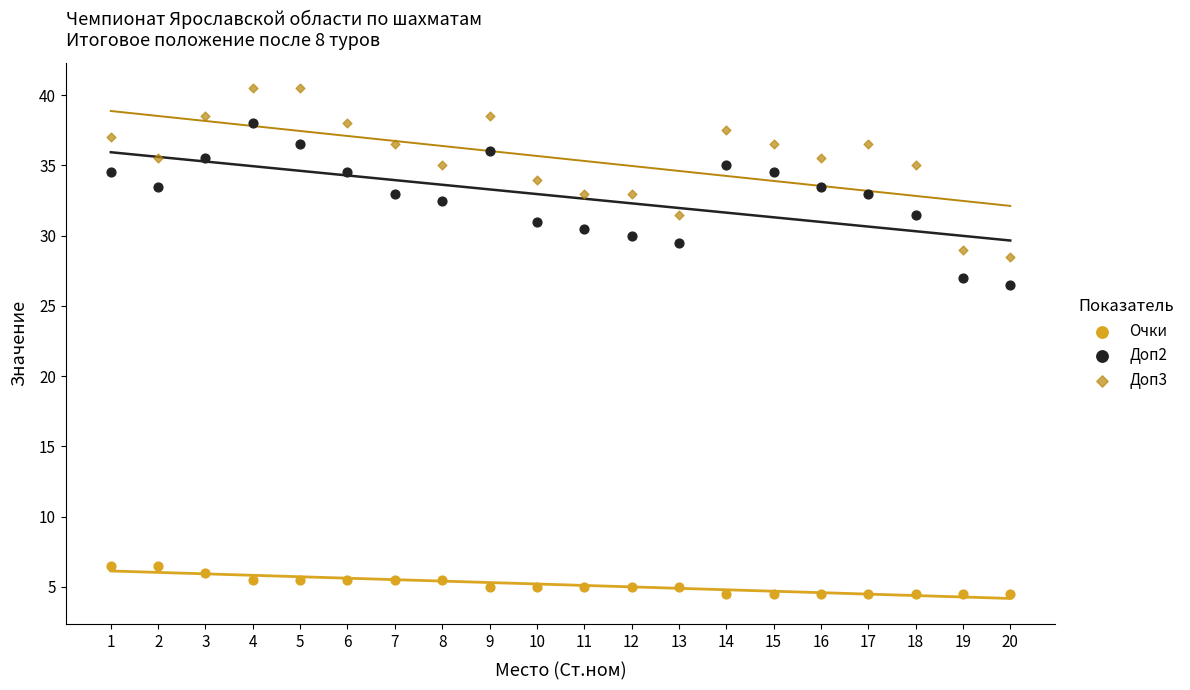

Which series reaches the maximum Y coordinate?

Доп3